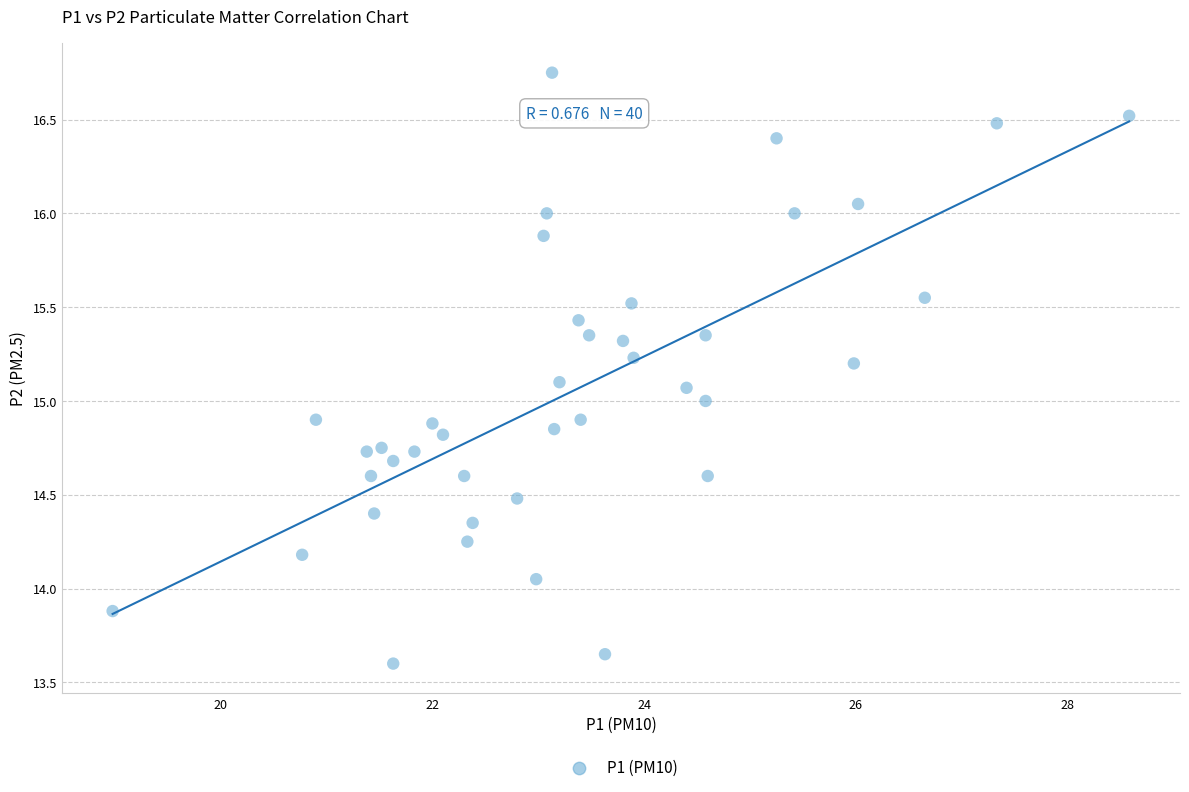

What is the range of X values (max minus min)?

9.6